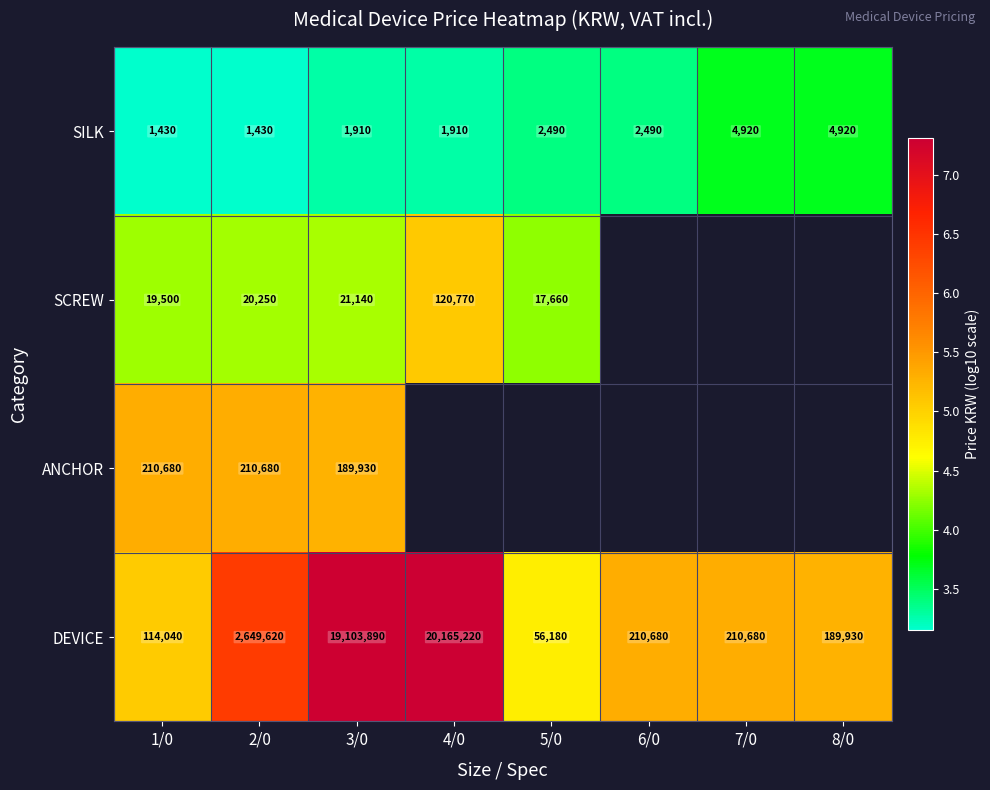

How many series are shown in this chart?

4